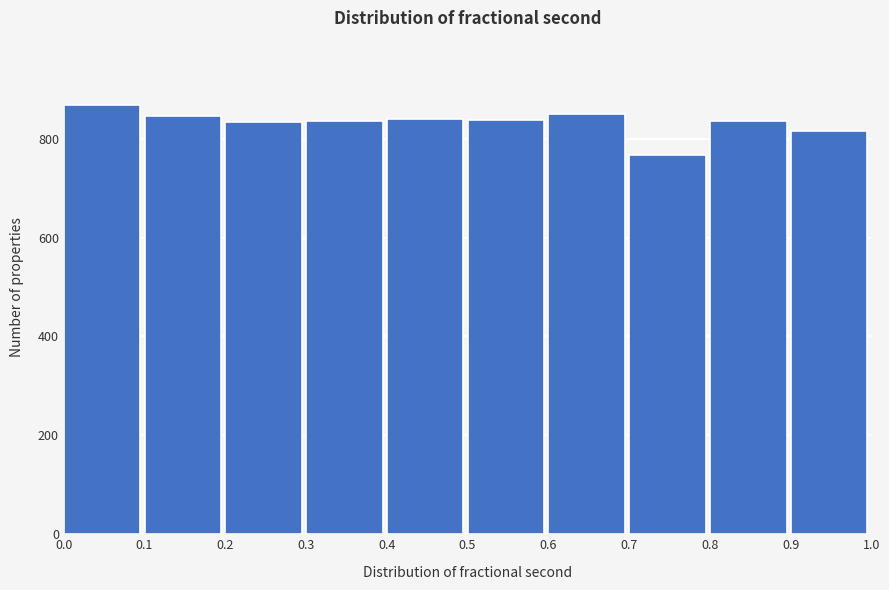

Reading left to right, transcribe this chart: for each bar, give the range it covers on the x-axis and its height. The values are not printed on the chart, so give them approximately, as read against the axis.

0.0 to 0.1: 860
0.1 to 0.2: 840
0.2 to 0.3: 840
0.3 to 0.4: 840
0.4 to 0.5: 840
0.5 to 0.6: 840
0.6 to 0.7: 860
0.7 to 0.8: 760
0.8 to 0.9: 840
0.9 to 1.0: 820